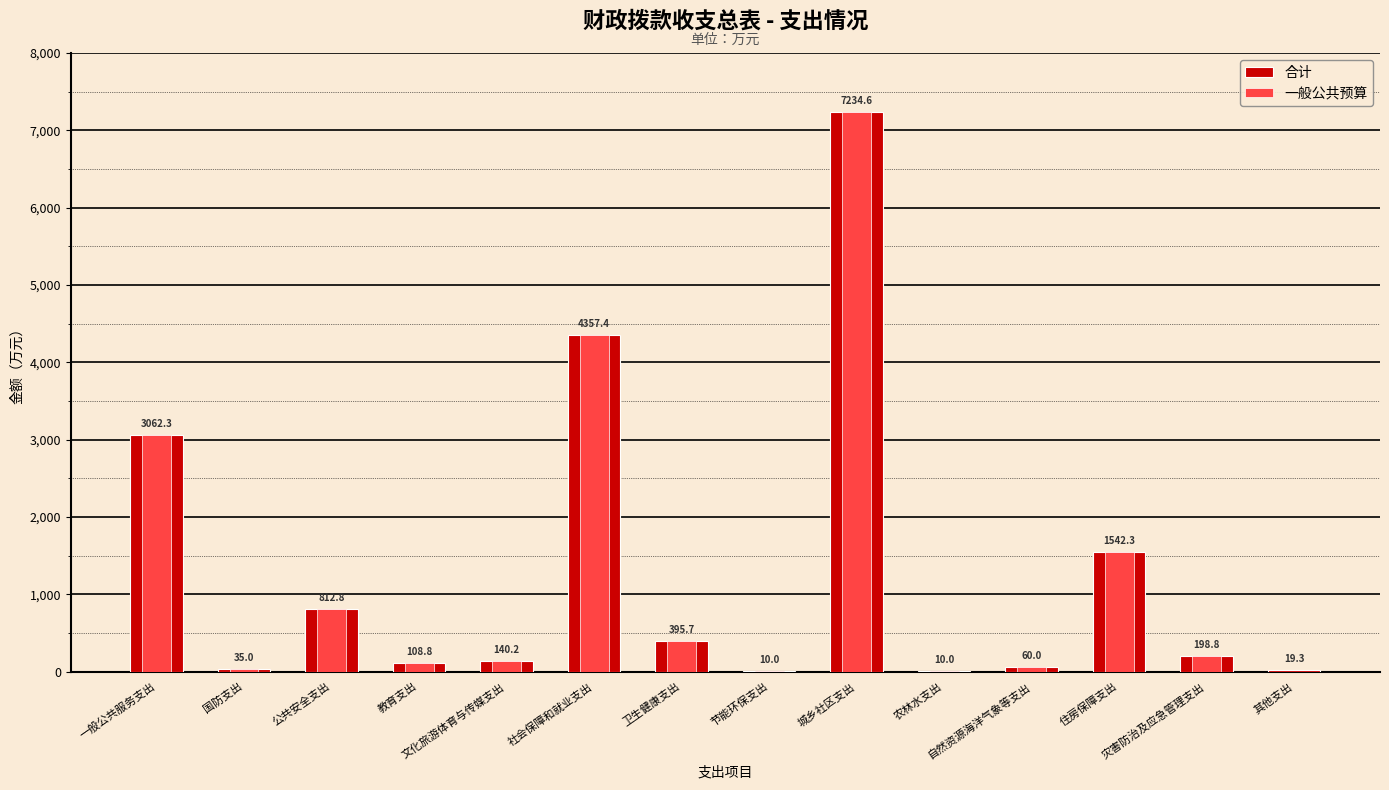

Reading left to right, list all the values displayed in this chart.

合计: 一般公共服务支出=3062.3	国防支出=35.0	公共安全支出=812.8	教育支出=108.8	文化旅游体育与传媒支出=140.2	社会保障和就业支出=4357.4	卫生健康支出=395.7	节能环保支出=10.0	城乡社区支出=7234.6	农林水支出=10.0	自然资源海洋气象等支出=60.0	住房保障支出=1542.3	灾害防治及应急管理支出=198.8	其他支出=19.3
一般公共预算: 一般公共服务支出=3062.3	国防支出=35.0	公共安全支出=812.8	教育支出=108.8	文化旅游体育与传媒支出=140.2	社会保障和就业支出=4357.4	卫生健康支出=395.7	节能环保支出=10.0	城乡社区支出=7234.6	农林水支出=10.0	自然资源海洋气象等支出=60.0	住房保障支出=1542.3	灾害防治及应急管理支出=198.8	其他支出=0.0